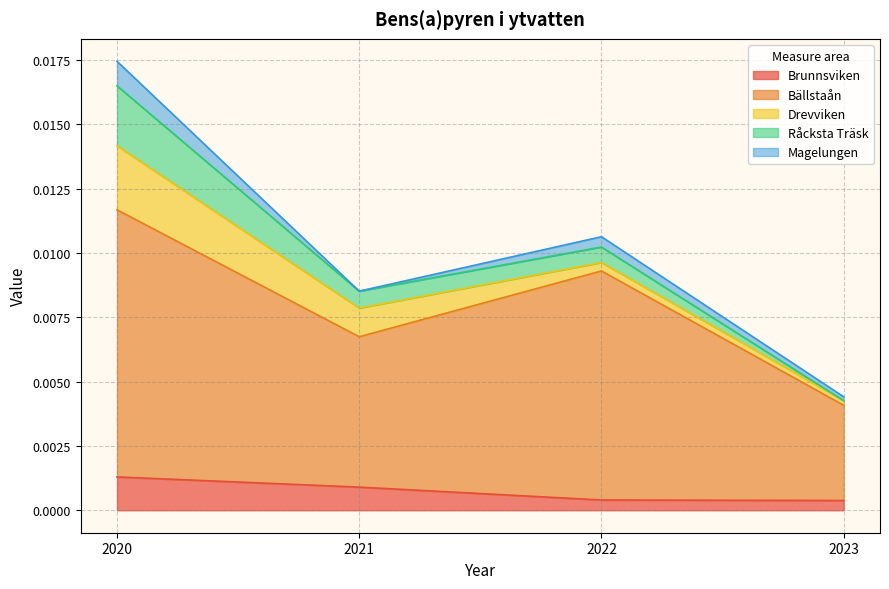

Does the chart have visible grid lines?

Yes